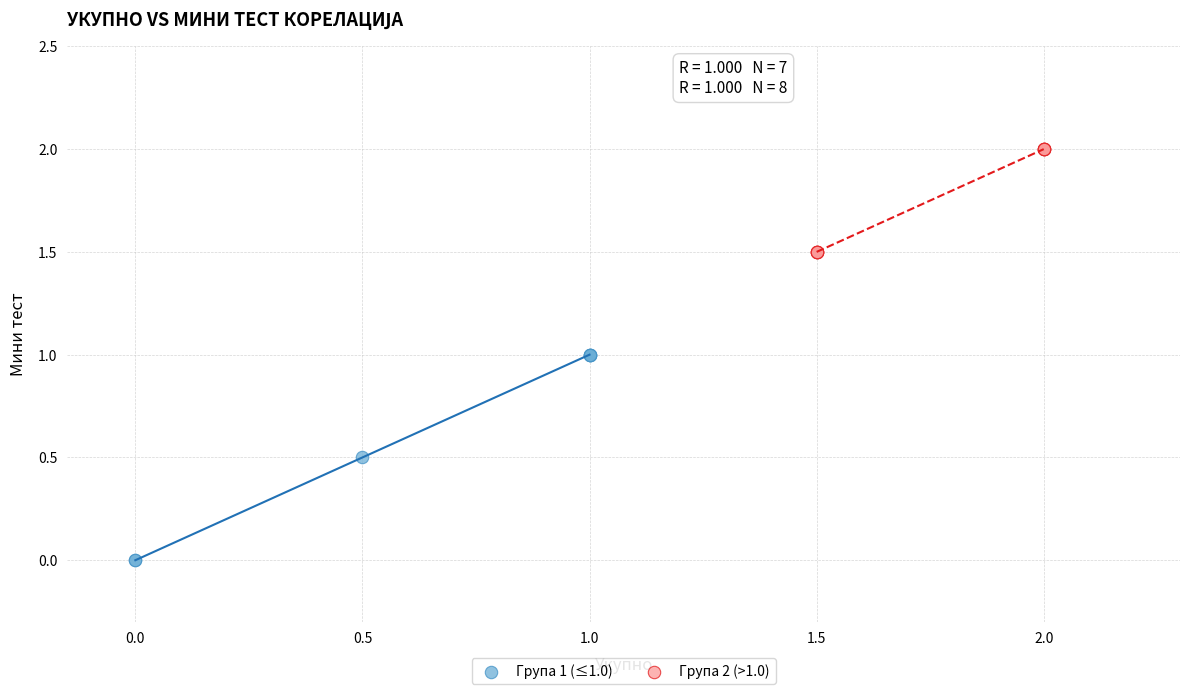

Which series has the widest spread of Y values?

Група 1 (≤1.0)